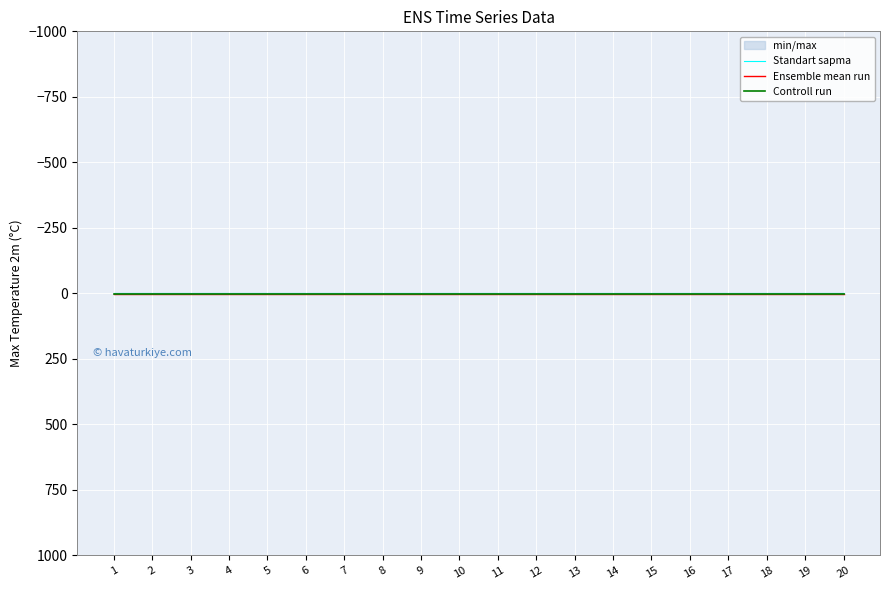

What is the value of the Ensemble mean run point at the 13th from the left?

0.5